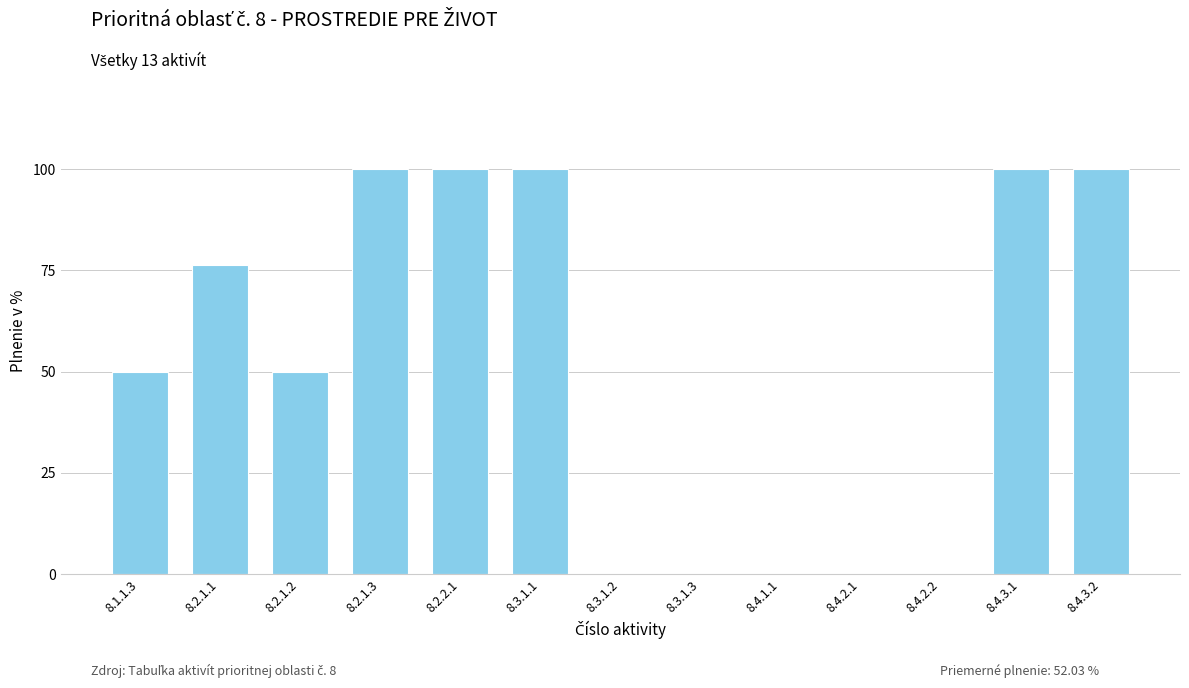

Reading right to left, what are all the values shown in this chart?

100.0	100.0	0.0	0.0	0.0	0.0	0.0	100.0	100.0	100.0	50.0	76.3	50.0